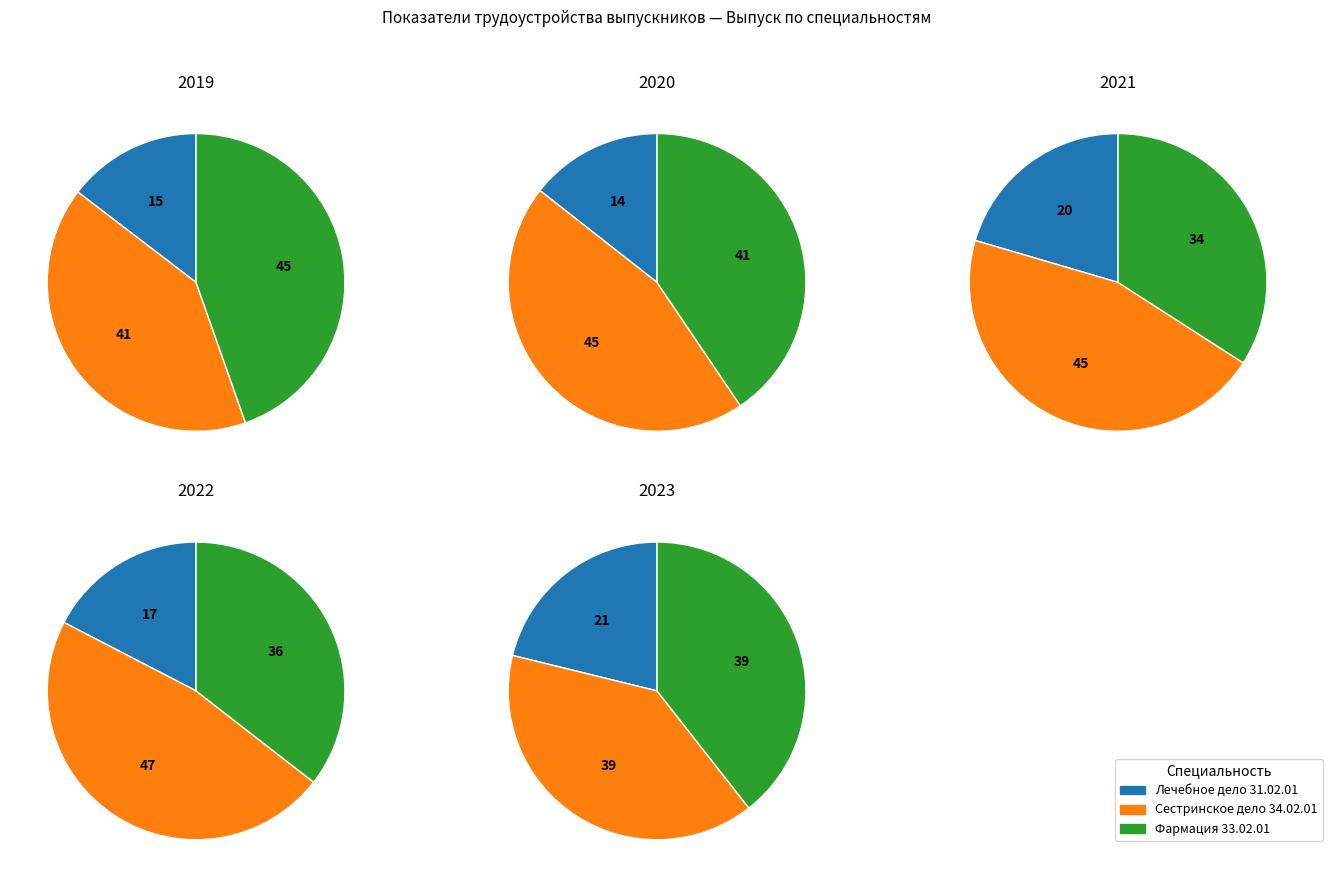

Which category has the smallest portion of the pie?

2020